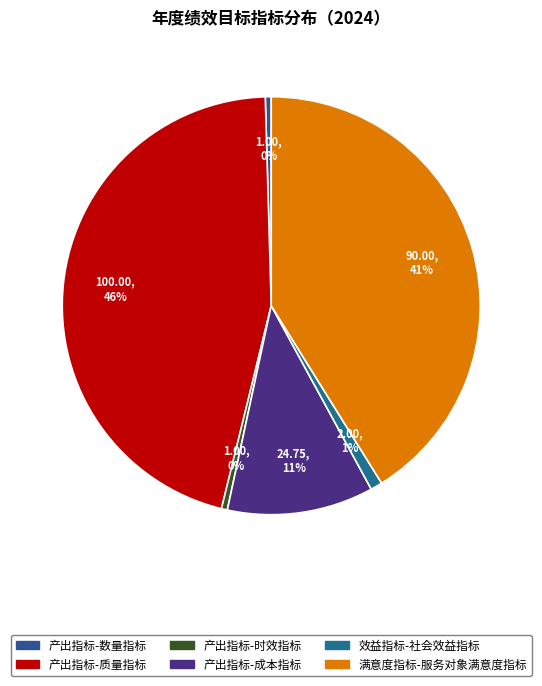

How many segments does this pie chart have?

6